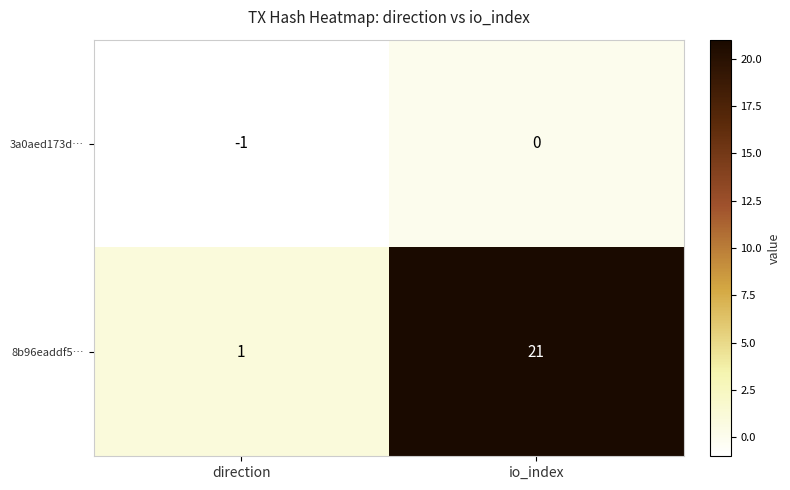

What is the sum of all 8b96eaddf5… values?

22